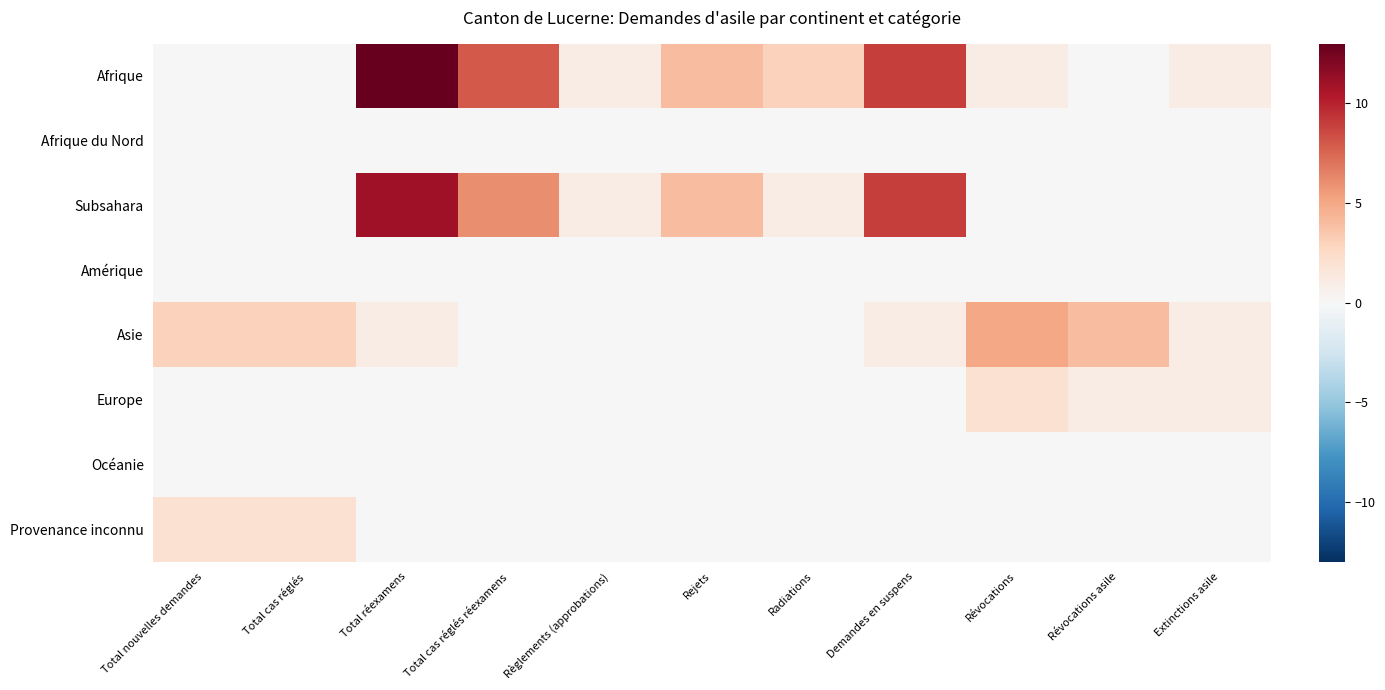

At which category is the sum across all series the highest?

Total réexamens